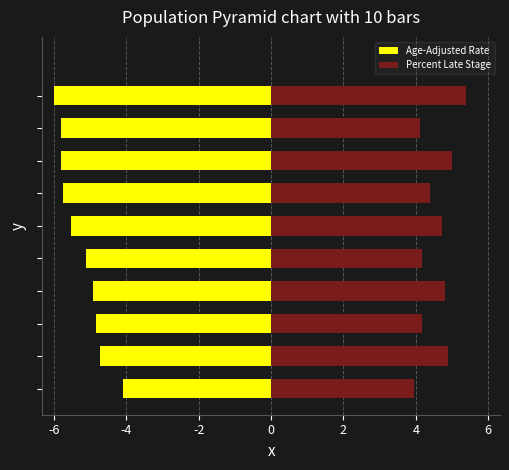

Which label corresponds to the smallest value in the chart?

9